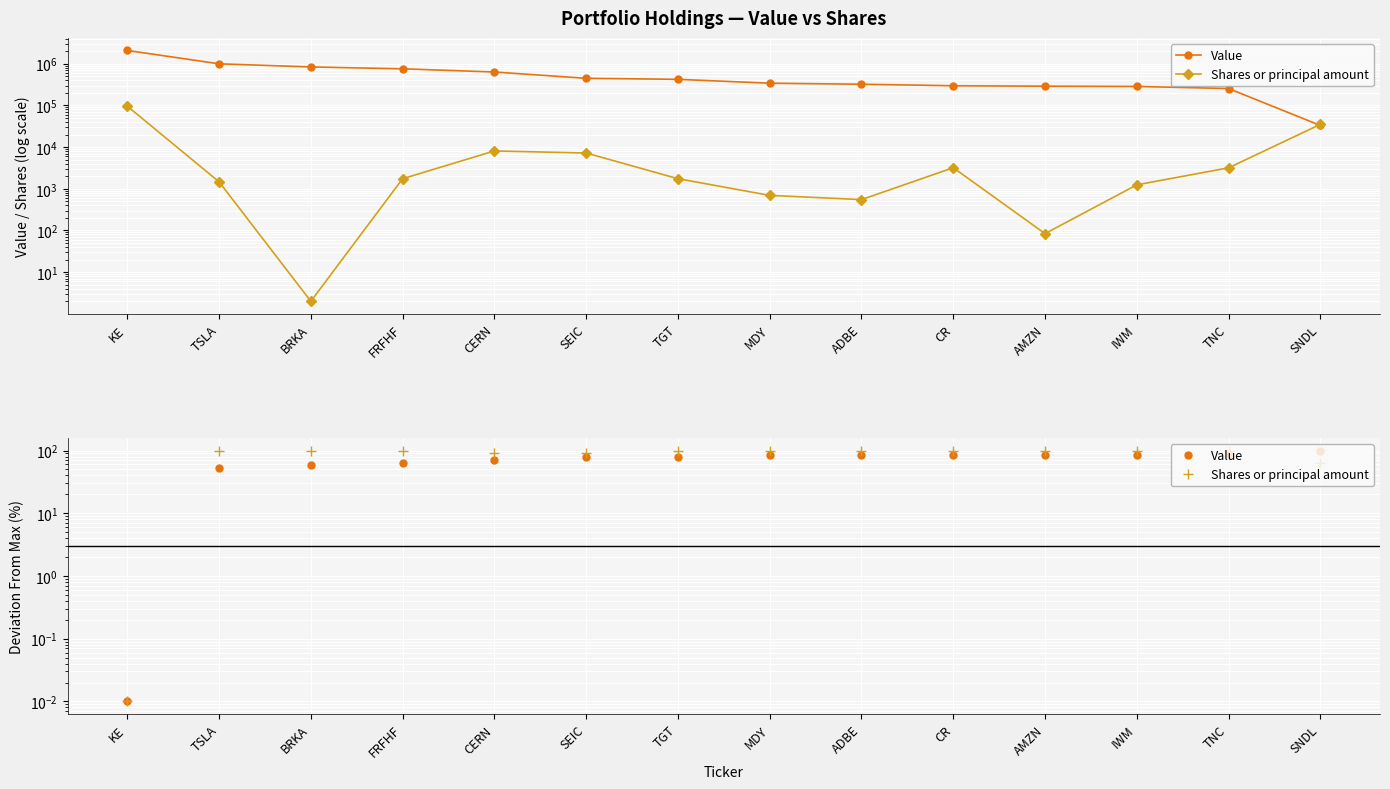

What is the approximate value of Value at TGT?

79.8